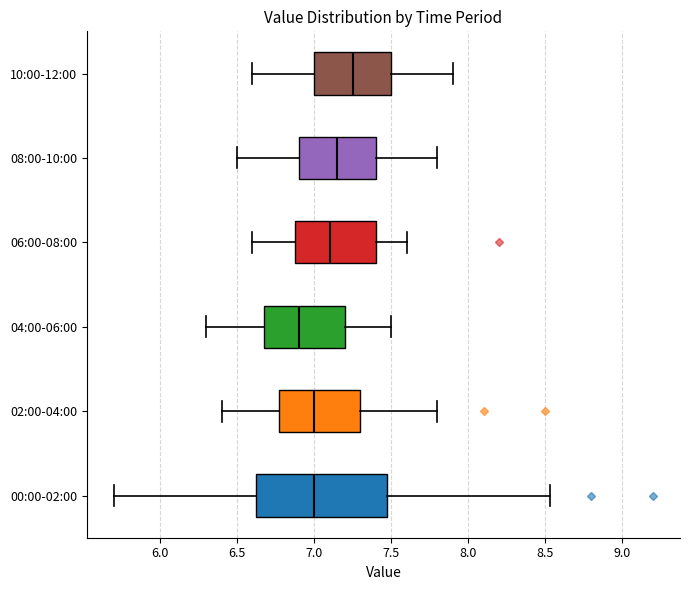

Which box's median line is the furthest to the right?

10:00-12:00